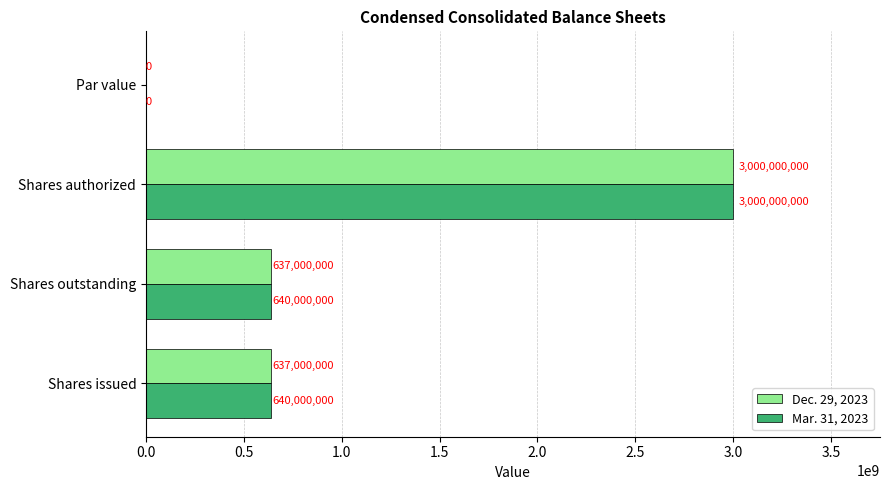

What is the sum of all Mar. 31, 2023 values?

4280000000.0